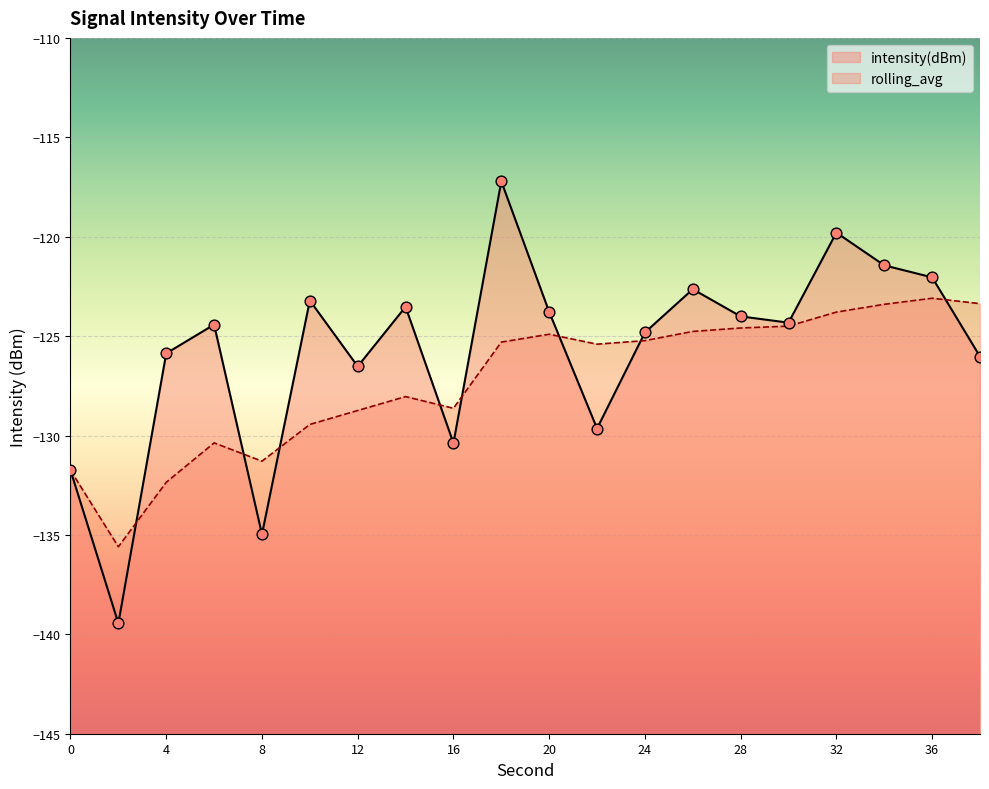

Which series has the largest total across all categories?

intensity(dBm)